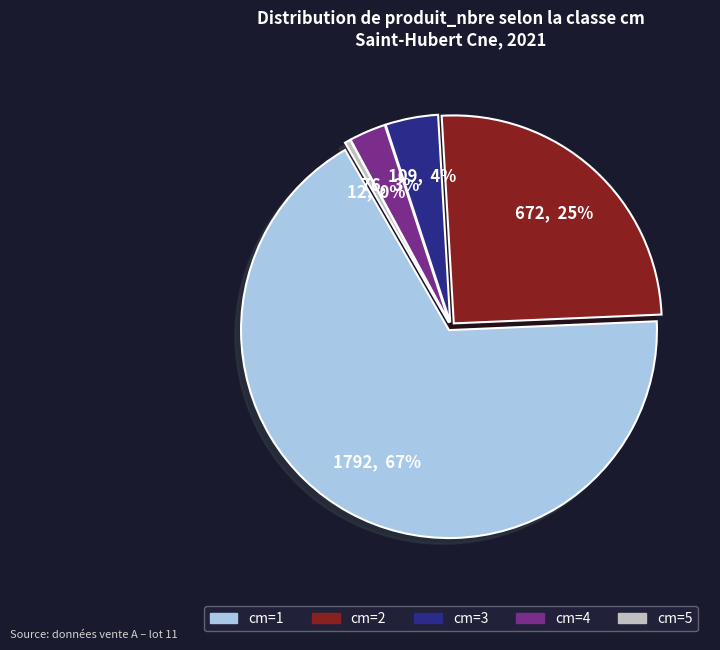

Between 2 and 5, which is larger?

2